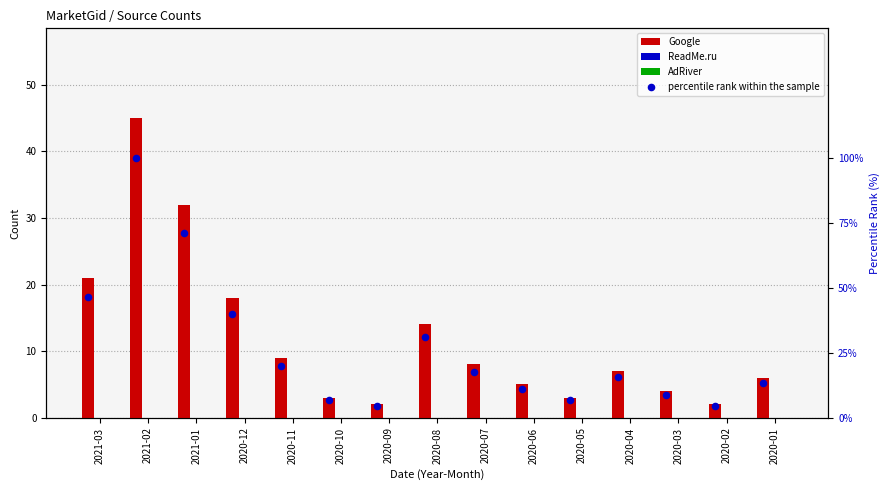

Which series has the widest spread of Y values?

percentile rank within the sample